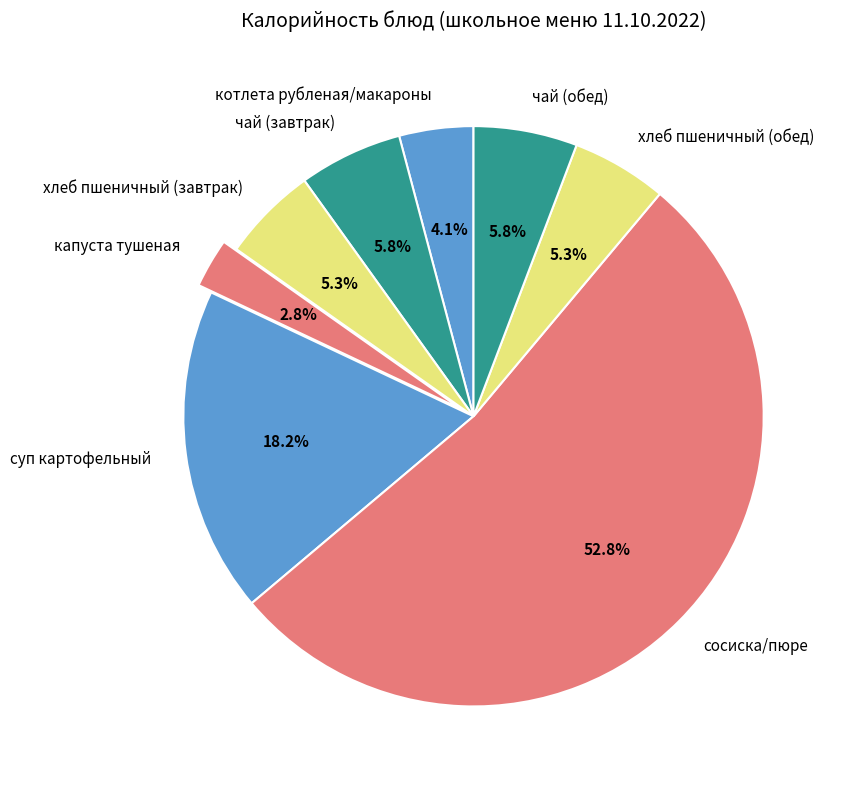

How many slices are in this pie chart?

8